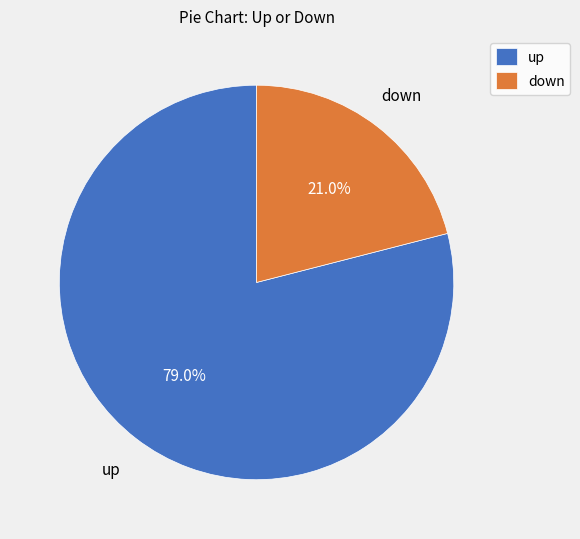

Approximately how many times larger is the value at up compared to down?

3.8